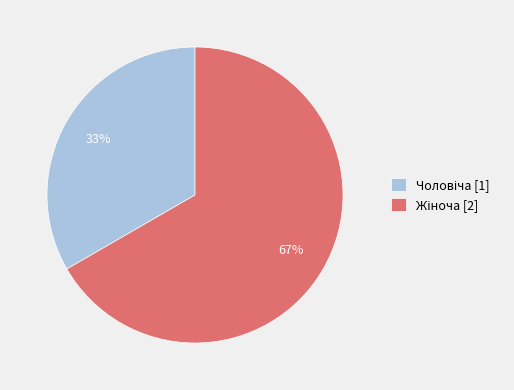

Is there a majority slice in this chart?

Yes